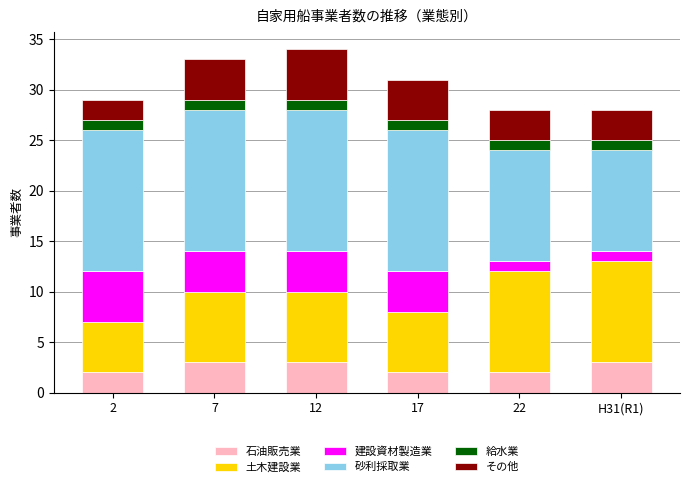

How many bars are there in total?

6